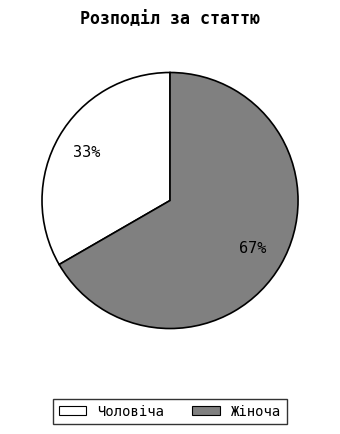

Is there a majority slice in this chart?

Yes